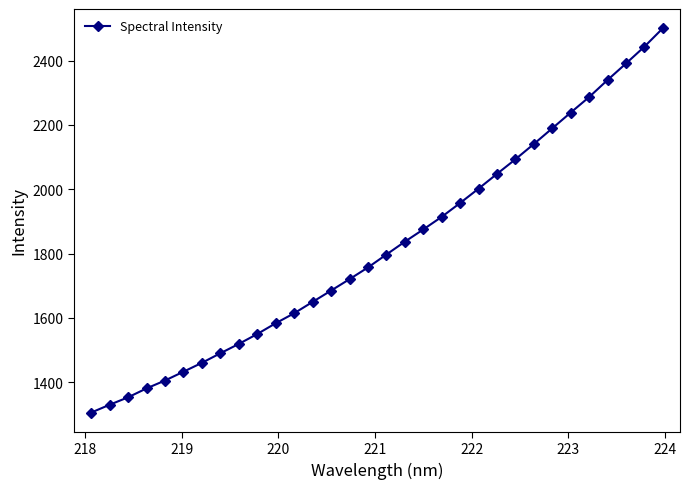

What is the average value?

1821.5